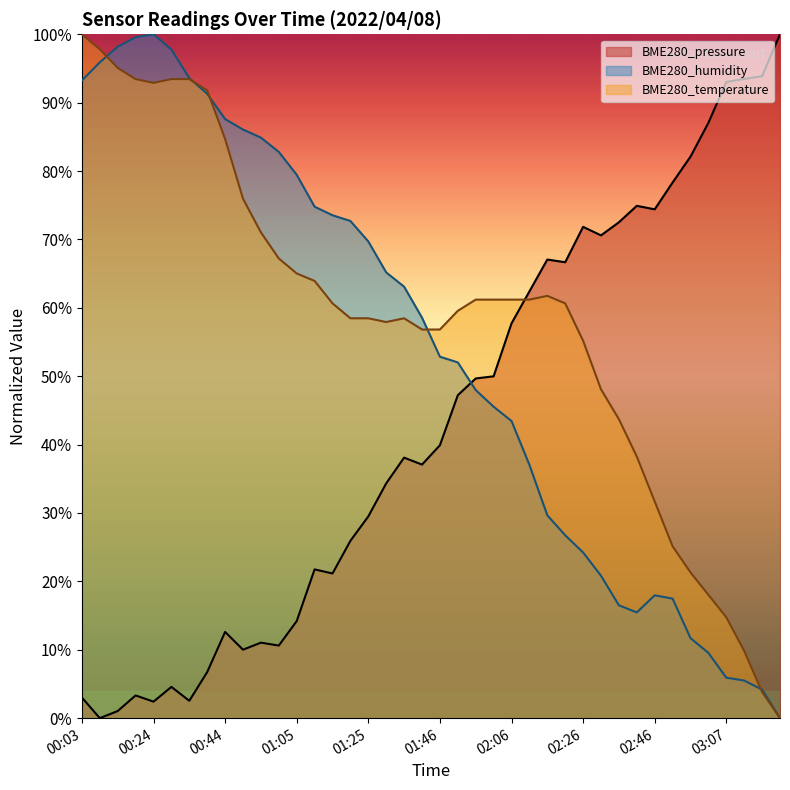

In BME280_temperature, how many points are lower than both neighbors (excluding endpoints)?

2